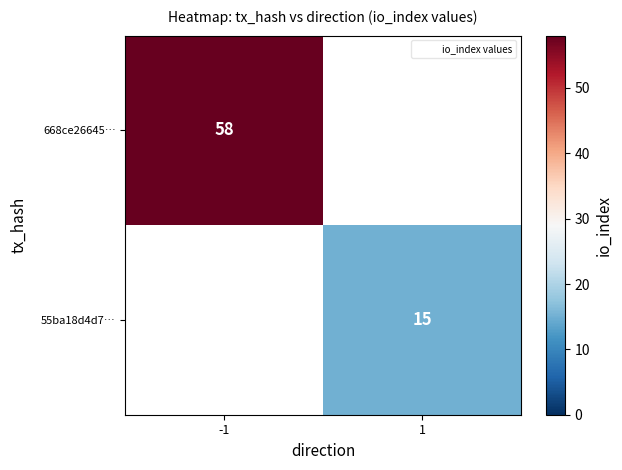

Is the value of 55ba18d4d7… at 1 greater than the value of 668ce26645… at -1?

No